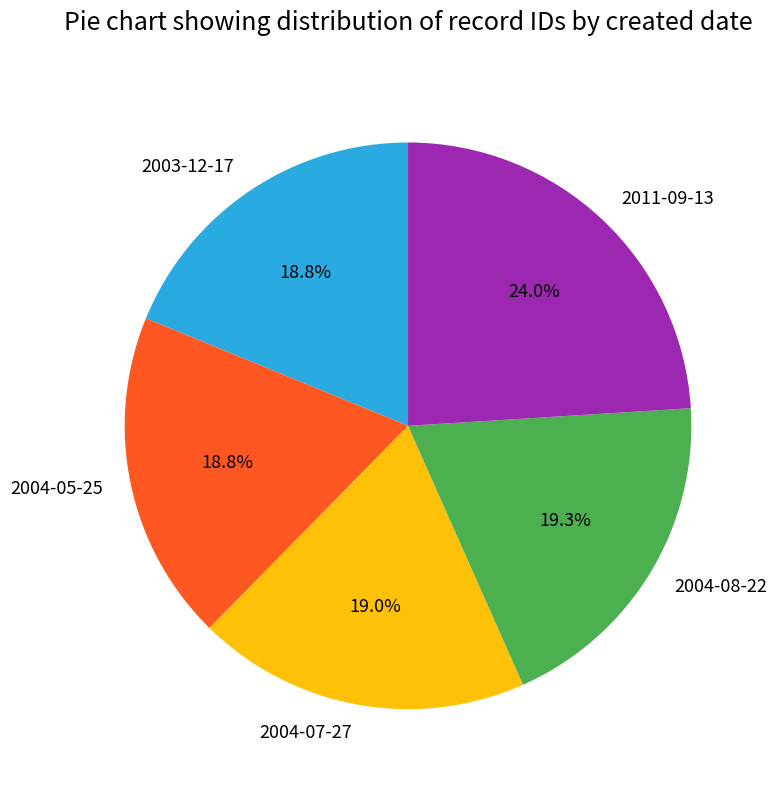

Does 2004-07-27 represent more than half of the total?

No